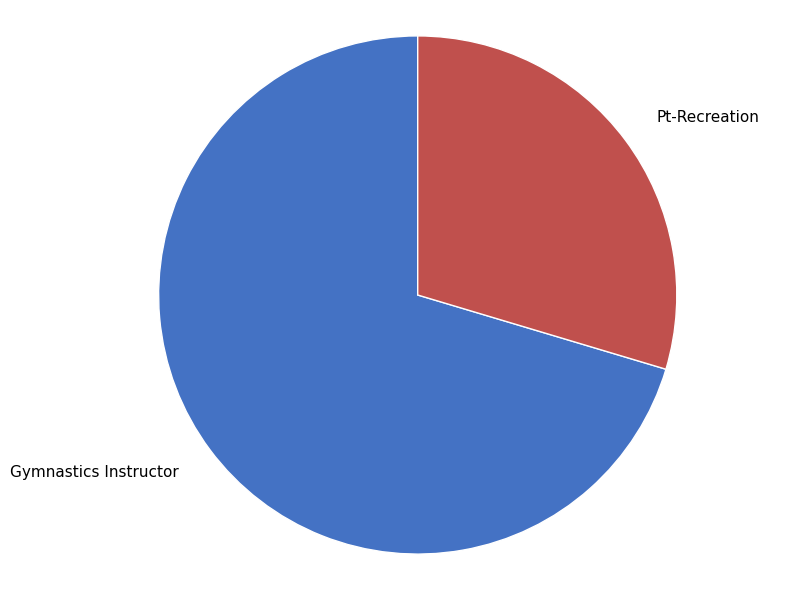

Combined, do Gymnastics Instructor and Pt-Recreation account for over 50%?

Yes